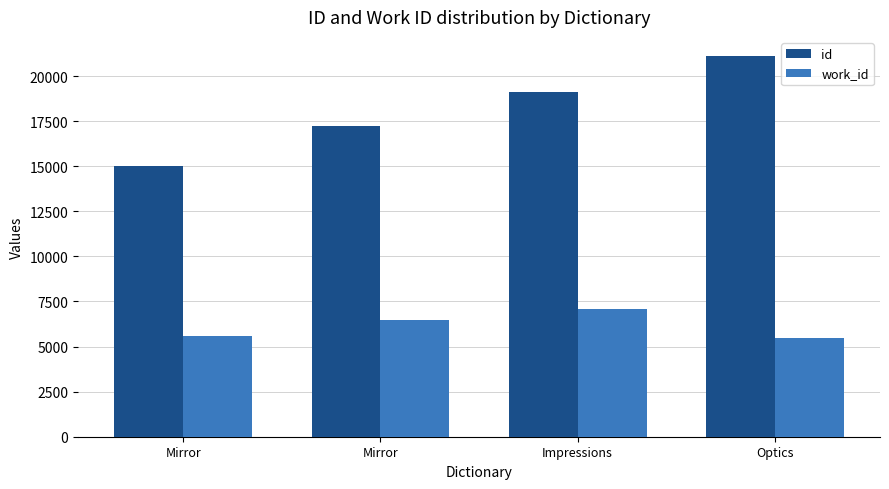

Which category has the highest value in the id series?

Optics